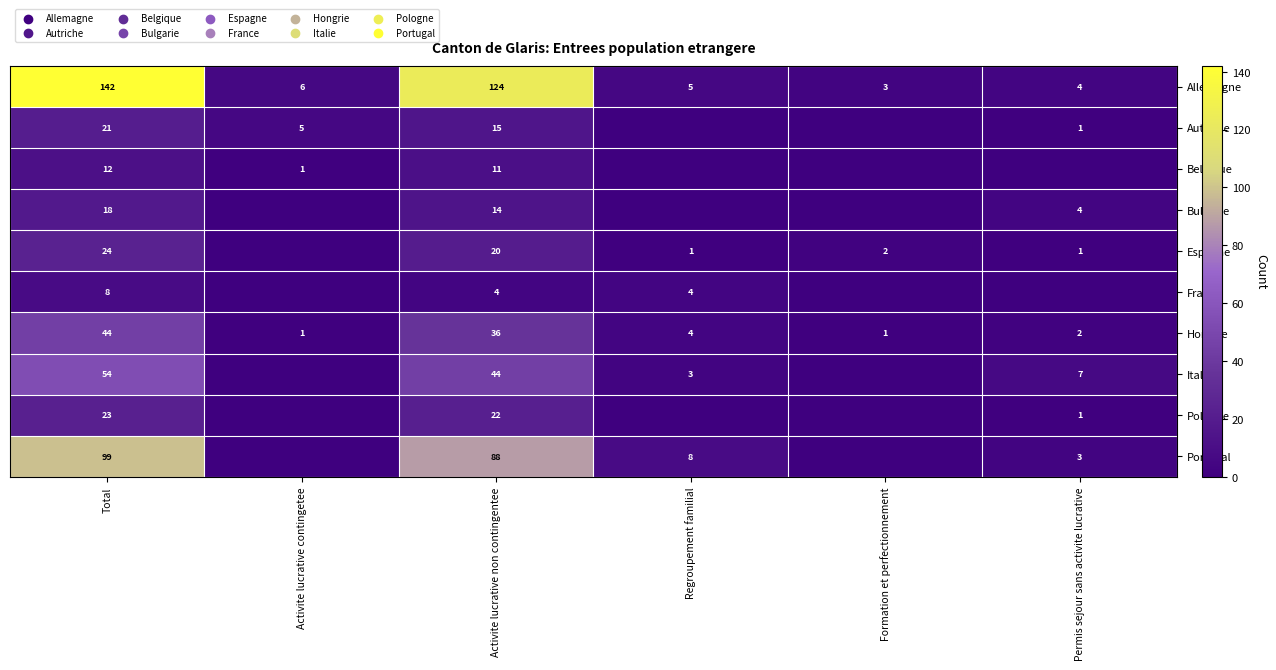

The Hongrie series shows 10 at Activite lucrative non contingentee. True or false?

False